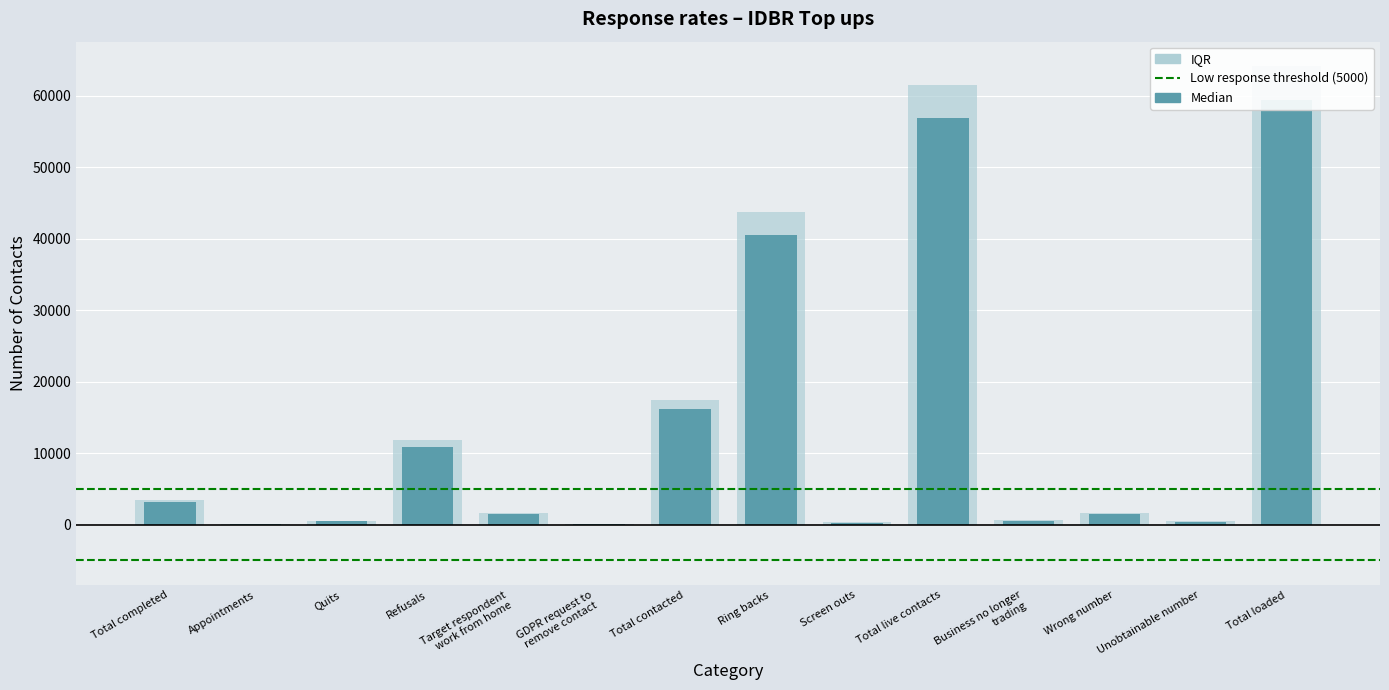

Read the value at Refusals.

11778.5